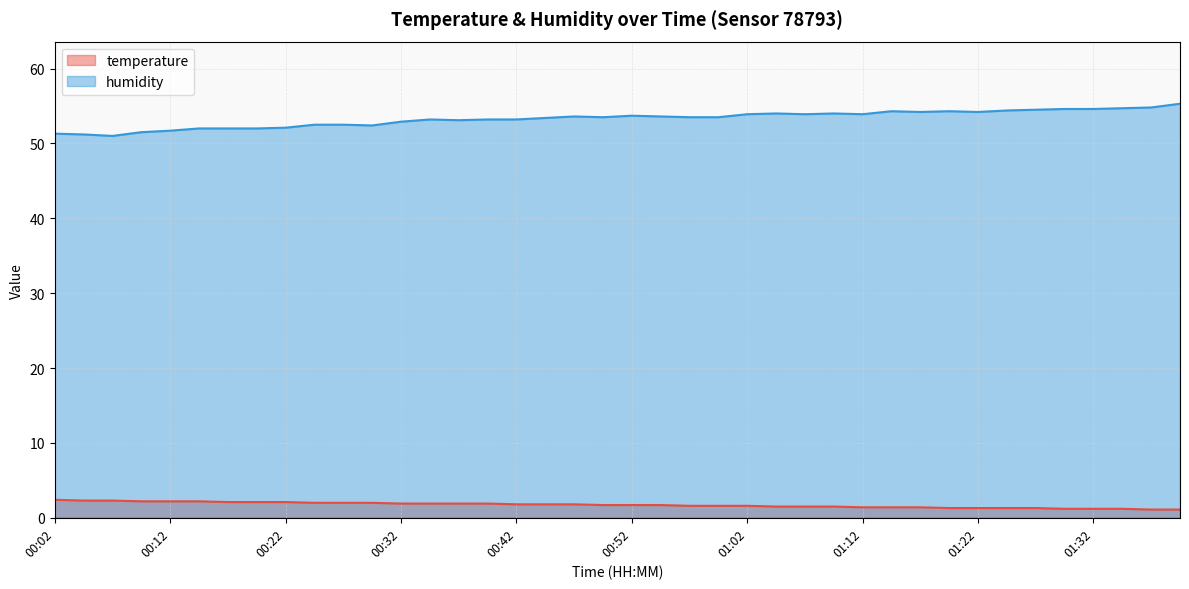

The value of humidity at 00:04 is 30.3. True or false?

False